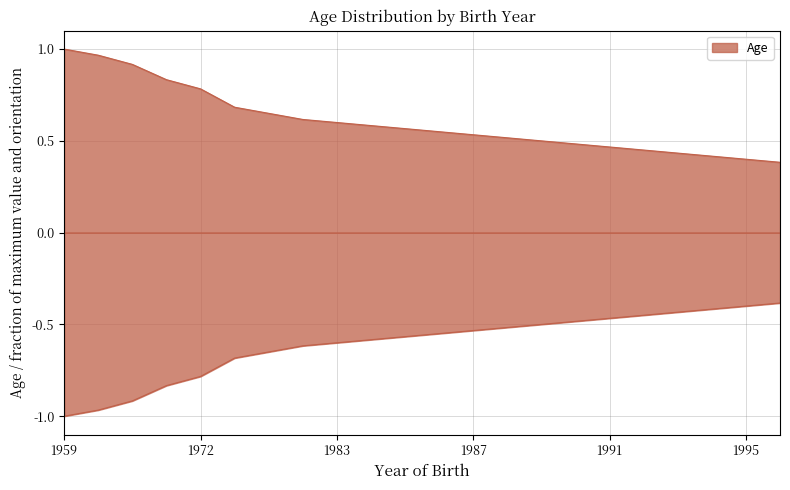

How many lines are shown in the chart?

1